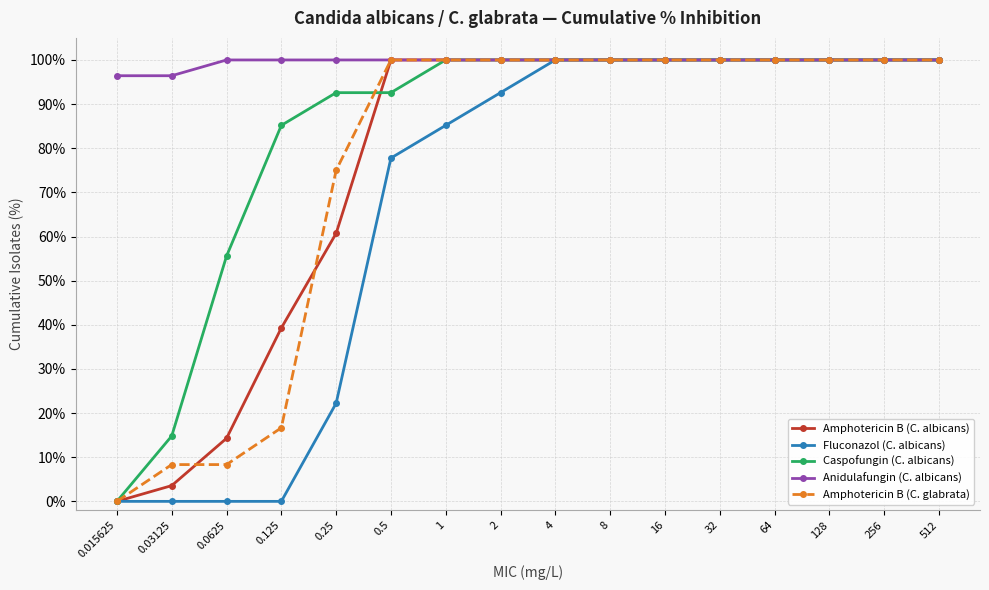

Which series has the largest total across all categories?

Anidulafungin (C. albicans)